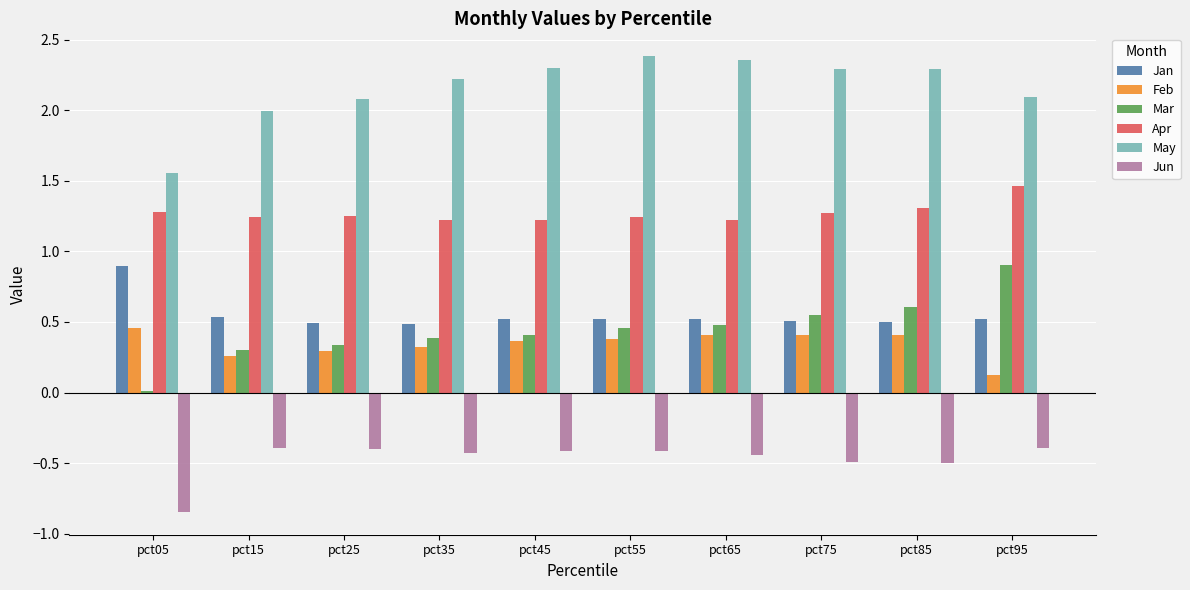

Which category has the highest value in the Apr series?

pct95